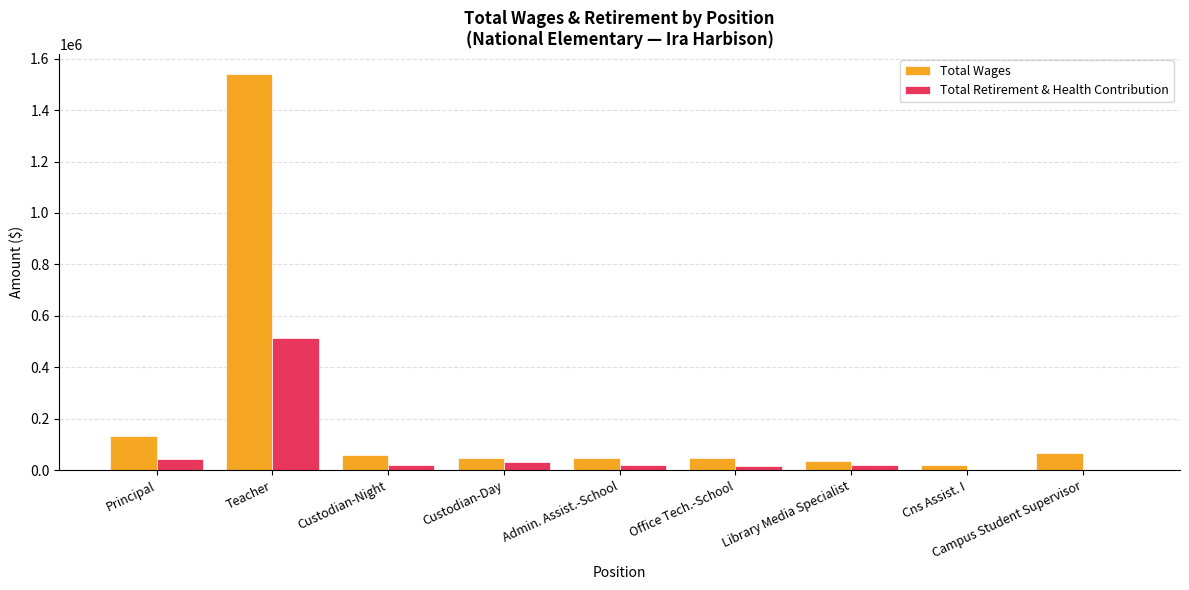

What is the sum of all Total Retirement & Health Contribution values?

672667